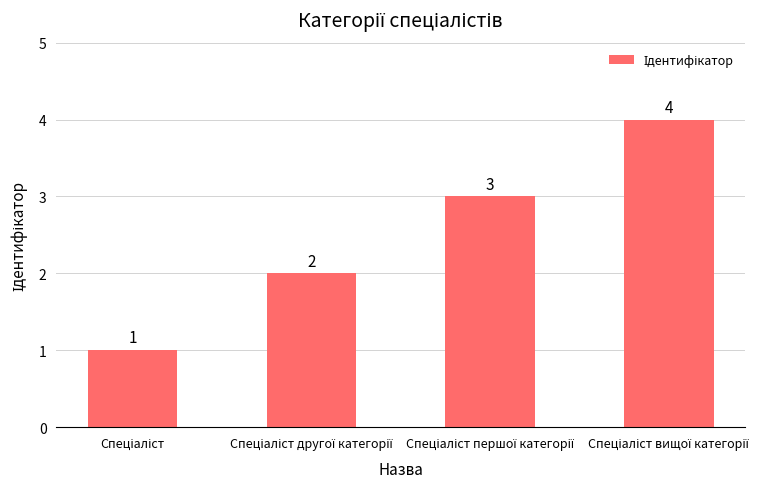

What is the difference between the maximum and minimum values?

3